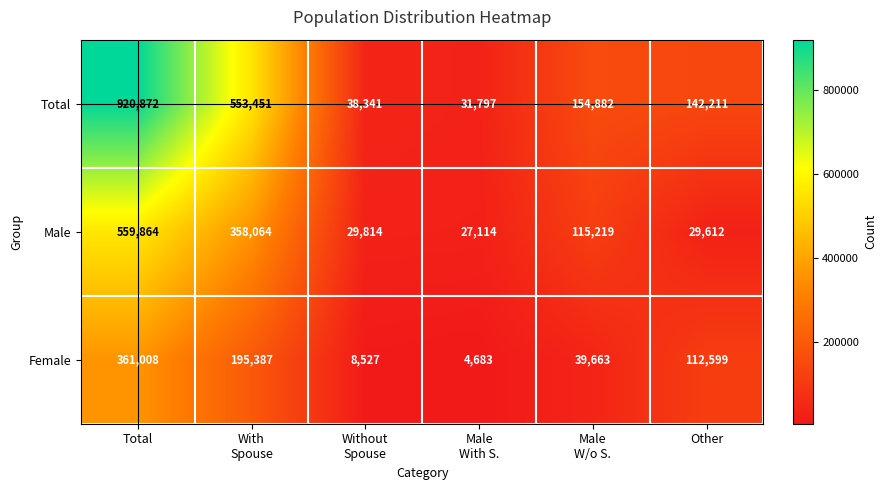

List the series in order of their overall mean, highest first.

Total, Male, Female